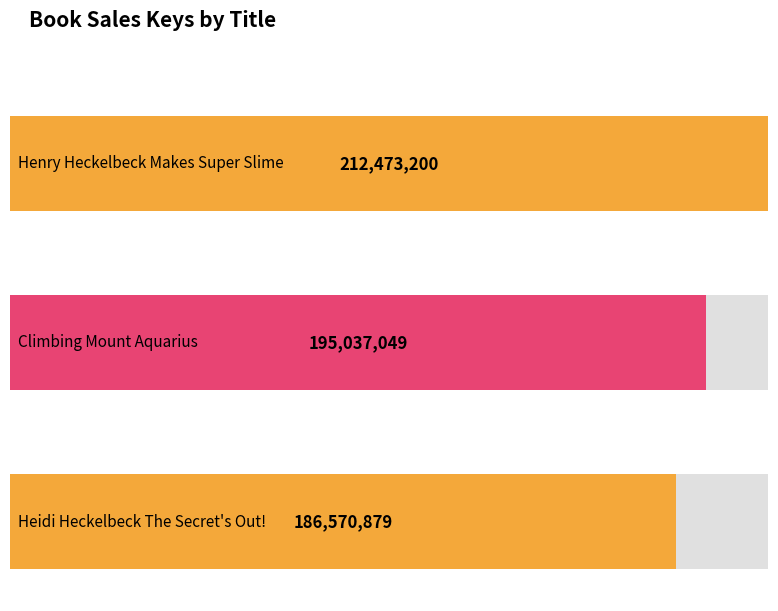

What is the greatest value displayed?

212473200